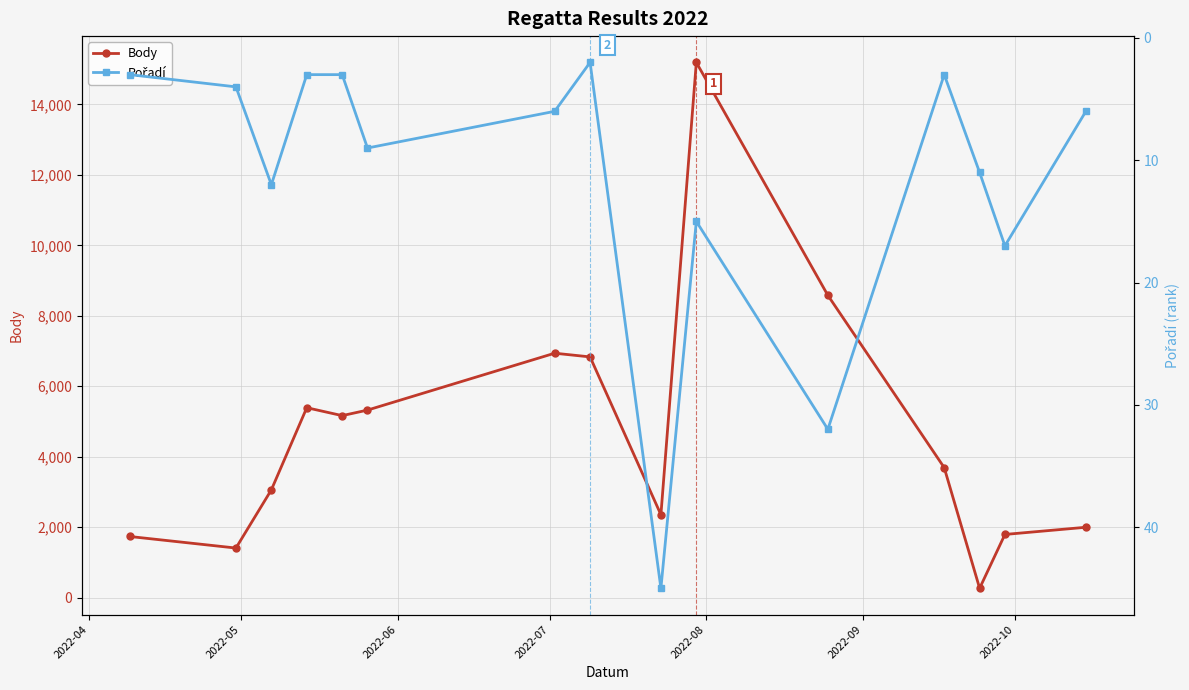

True or false: Body has more than 1 points higher than both neighbors.

True